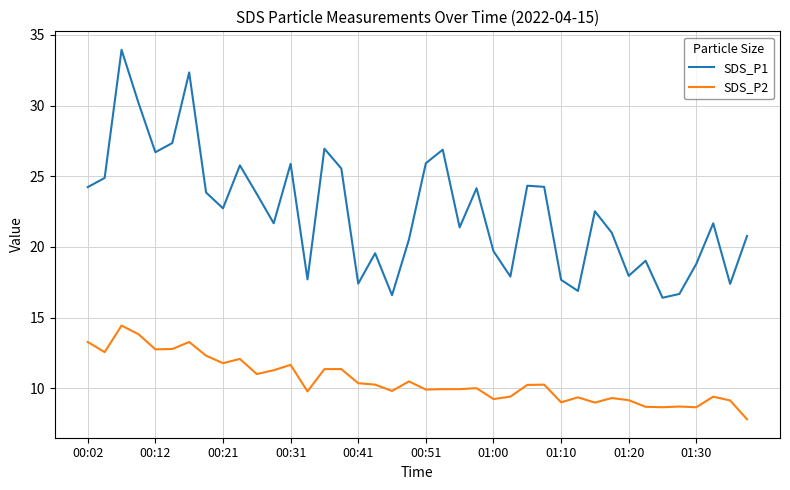

How many lines are shown in the chart?

2